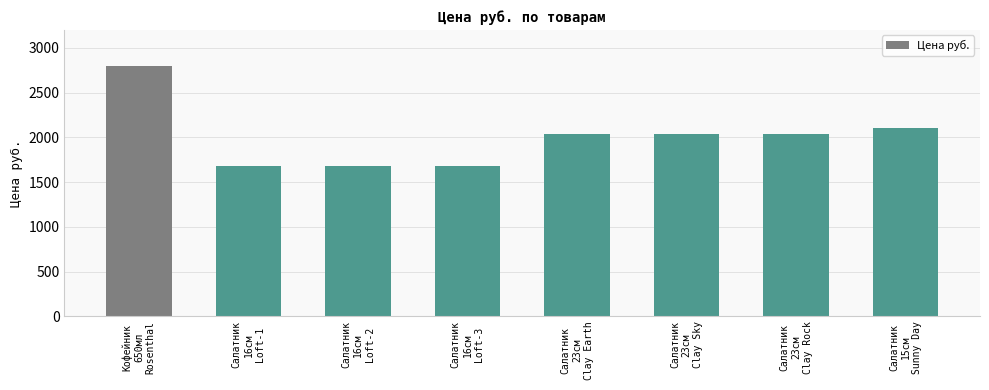

What is the maximum value shown in the chart?

2796.0